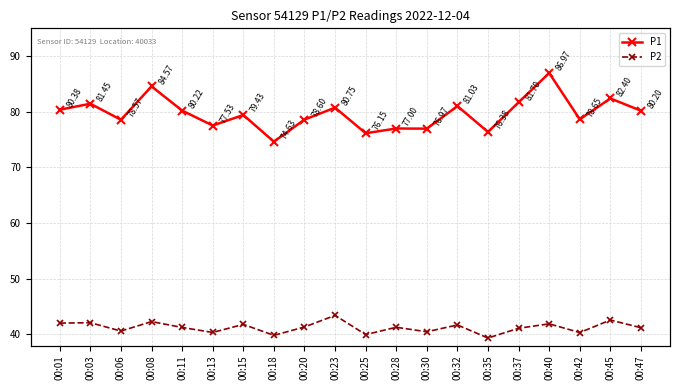

Reading left to right, extract all data points from this chart.

P1: 00:01=80.4	00:03=81.5	00:06=78.6	00:08=84.6	00:11=80.2	00:13=77.5	00:15=79.4	00:18=74.6	00:20=78.6	00:23=80.8	00:25=76.2	00:28=77.0	00:30=77.0	00:32=81.0	00:35=76.4	00:37=81.7	00:40=87.0	00:42=78.7	00:45=82.4	00:47=80.2
P2: 00:01=42.0	00:03=42.1	00:06=40.6	00:08=42.3	00:11=41.2	00:13=40.4	00:15=41.8	00:18=39.8	00:20=41.3	00:23=43.4	00:25=40.0	00:28=41.3	00:30=40.5	00:32=41.7	00:35=39.4	00:37=41.1	00:40=41.9	00:42=40.3	00:45=42.6	00:47=41.2